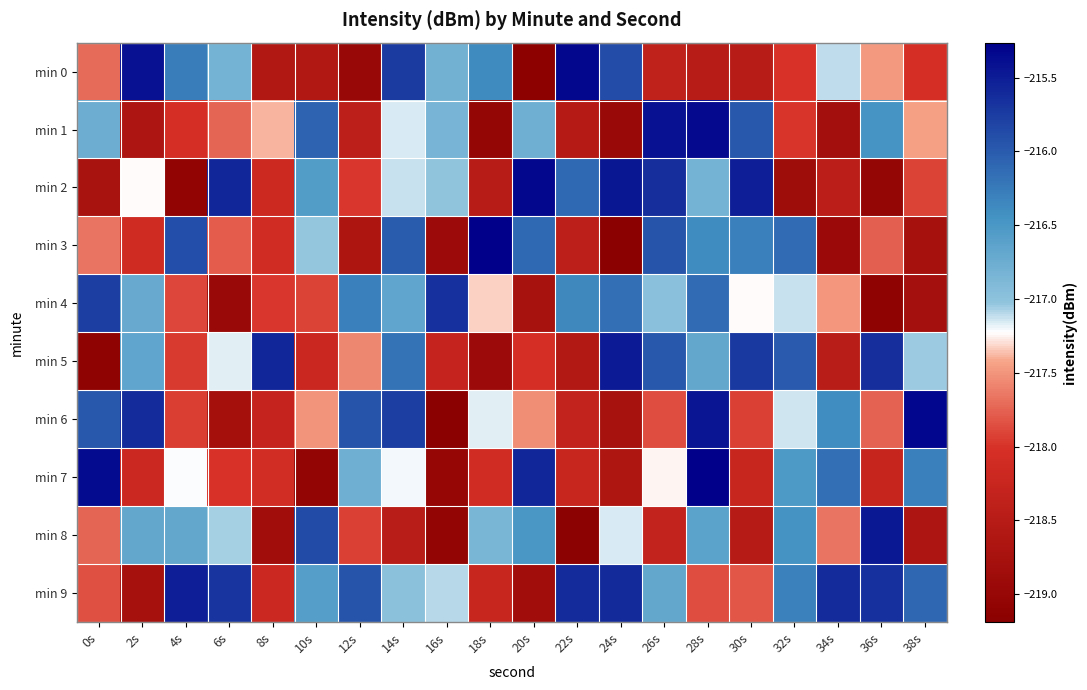

What is the total value across all series at 30s?

-2171.7